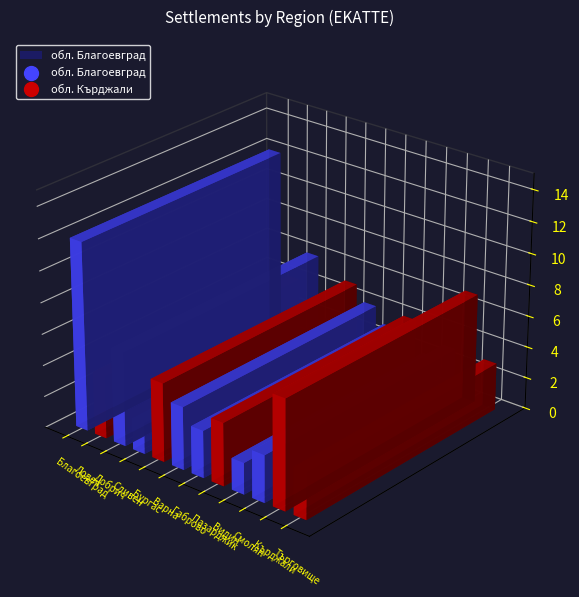

Between обл. Кърджали and обл. Добрич, which is larger?

обл. Кърджали